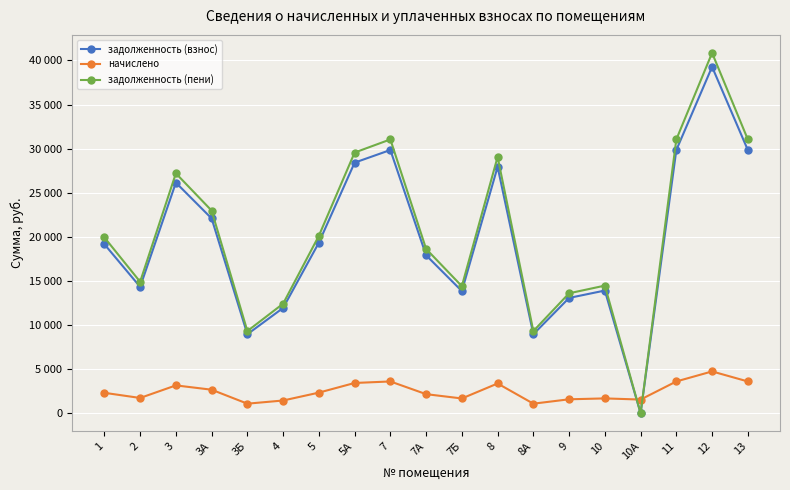

Is this an area chart (filled region under the line)?

No